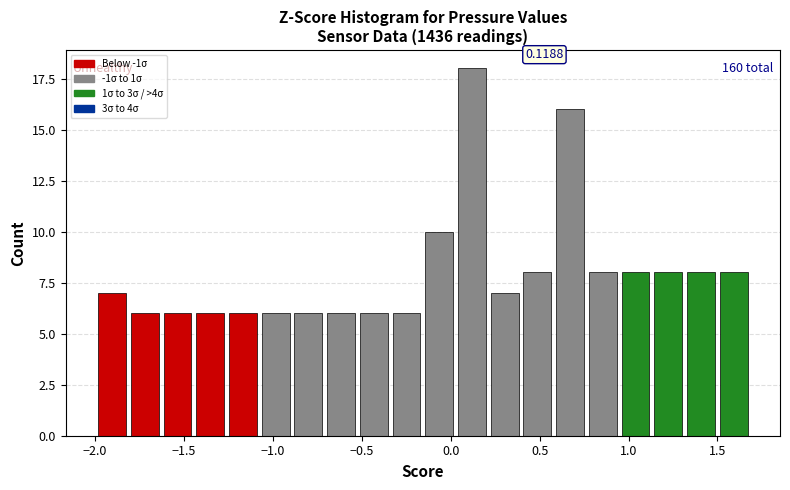

Read against the x-axis, roughly where is the centre of the tallest bar?

0.10